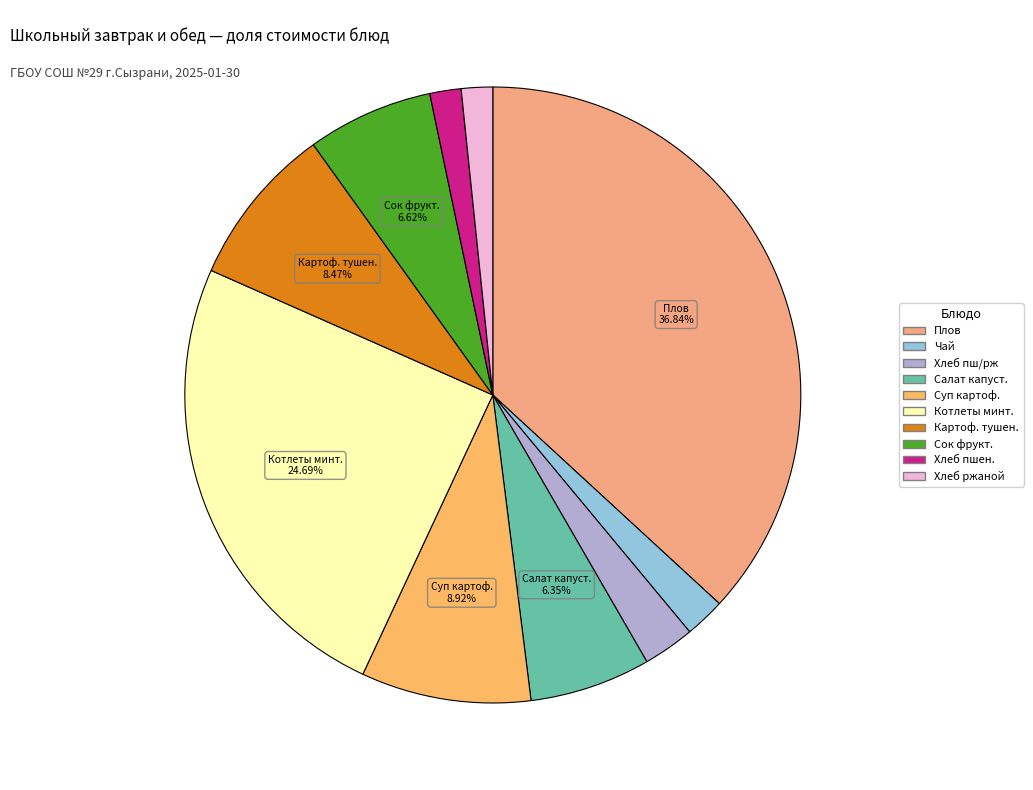

Rank the categories by value from highest to lowest.

Плов из говядины, огурцы соленые, Котлеты из минтая с соусом, Суп картофельный с горохом, Картофель и овощи тушеные, Сок фруктовый, Салат из белокочанной капусты, Хлеб пшеничный, ржаной, Чай с сахаром, Хлеб пшеничный, Хлеб ржаной